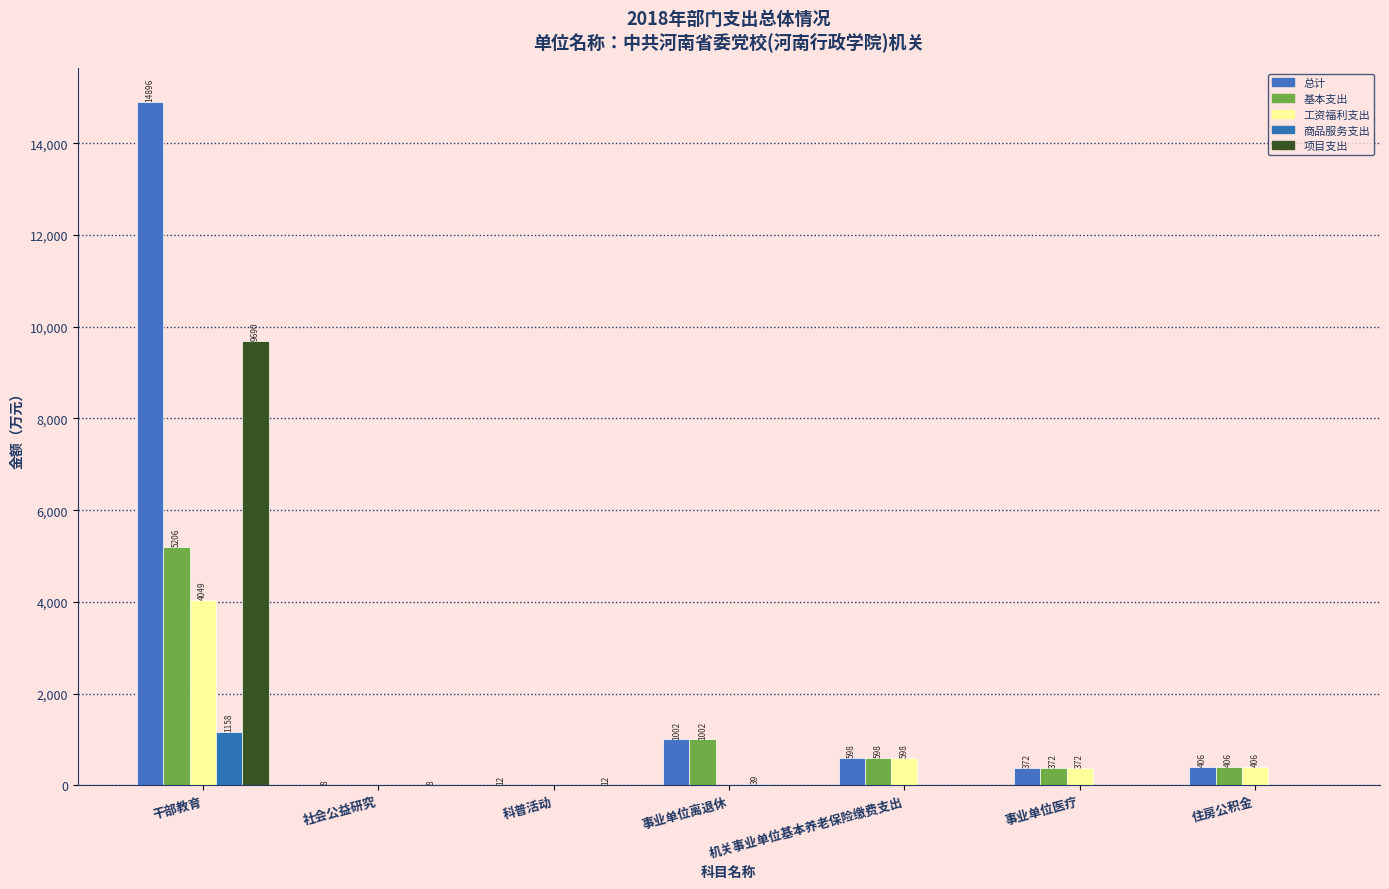

What is the difference between the second highest and minimum values in the 工资福利支出 series?

598.0